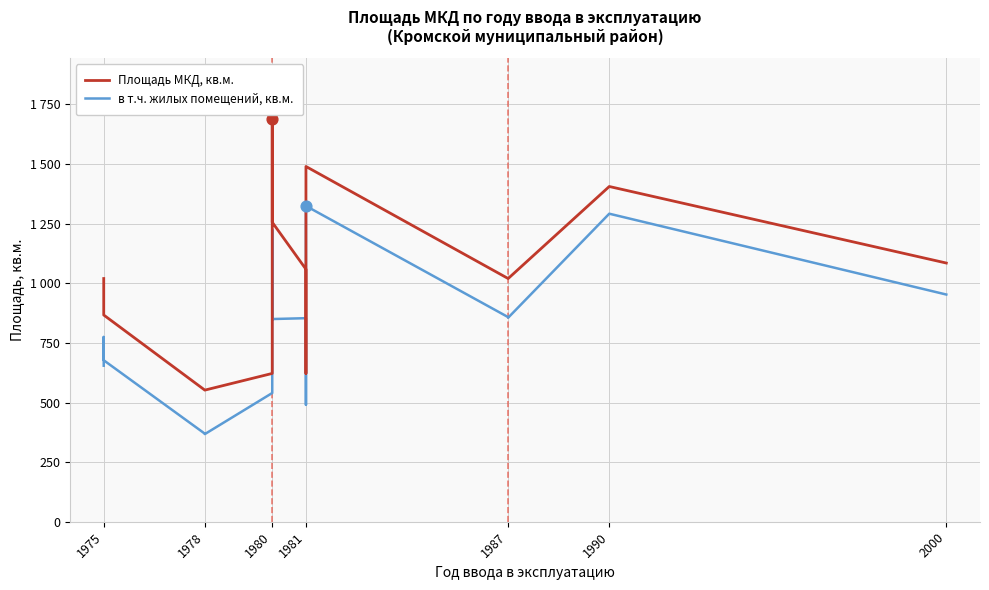

What are all the series names shown in the legend?

Площадь МКД, кв.м., в т.ч. жилых помещений, кв.м.